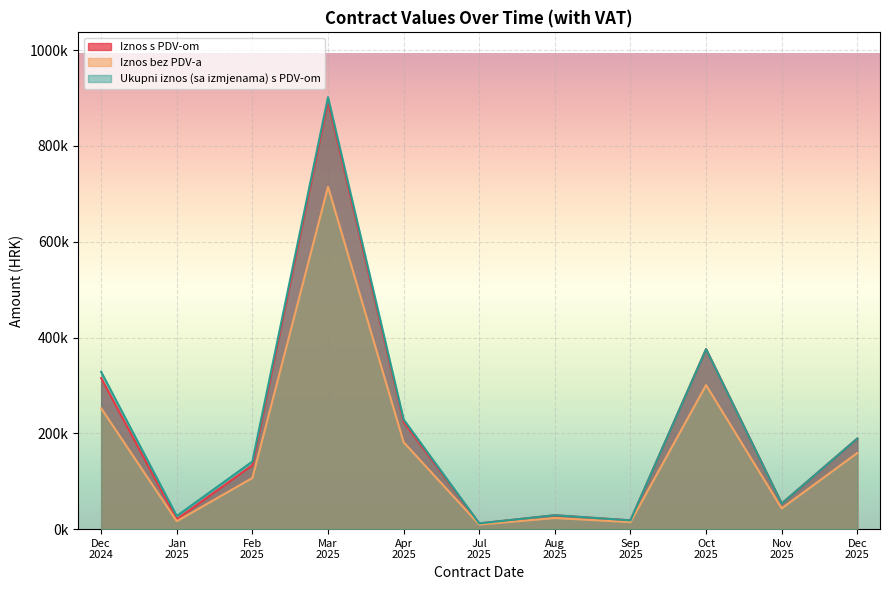

What are all the series names shown in the legend?

Iznos s PDV-om, Iznos bez PDV-a, Ukupni iznos (sa izmjenama) s PDV-om